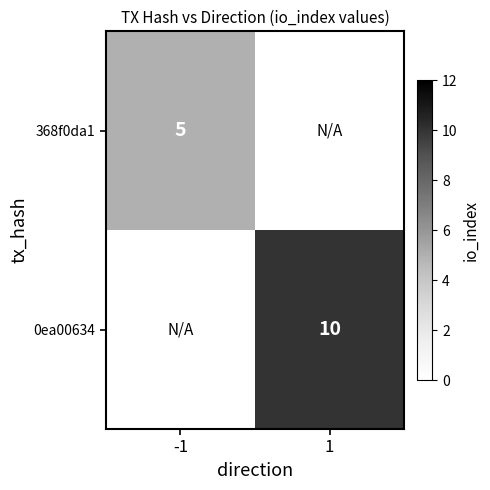

The value of 368f0da1 at -1 is 5. True or false?

True